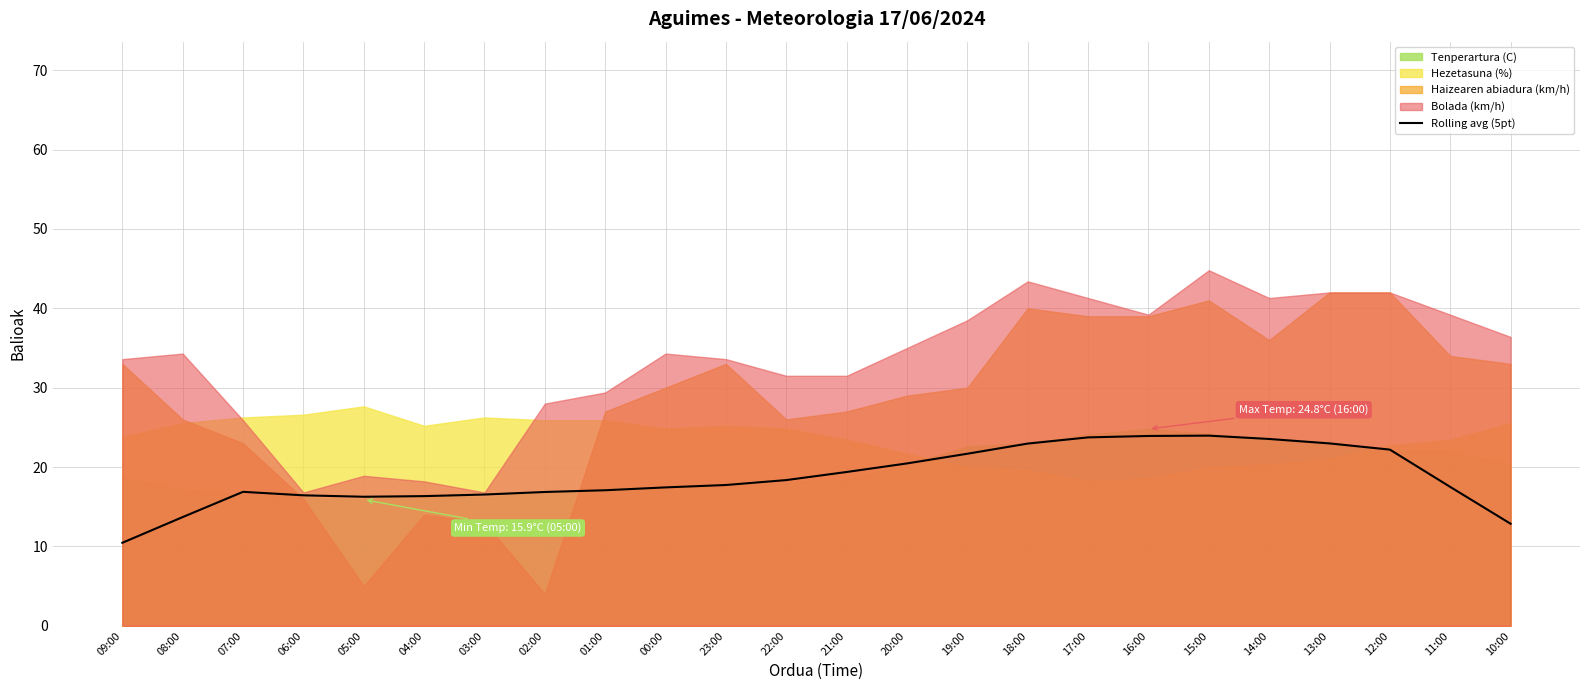

What value does the data have at 12:00?

22.2